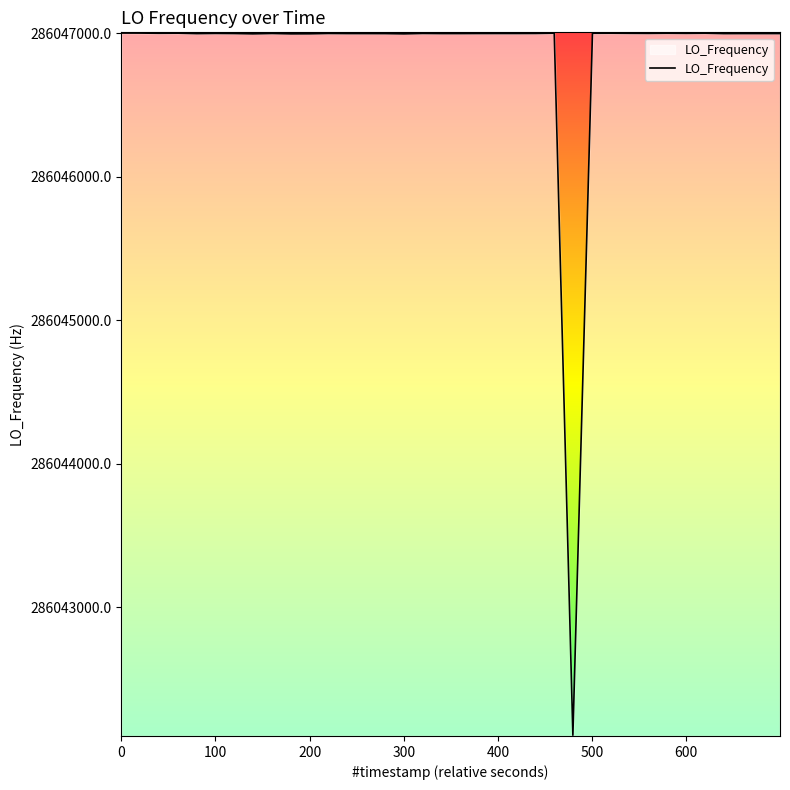

What is the greatest value displayed?

286047002.2